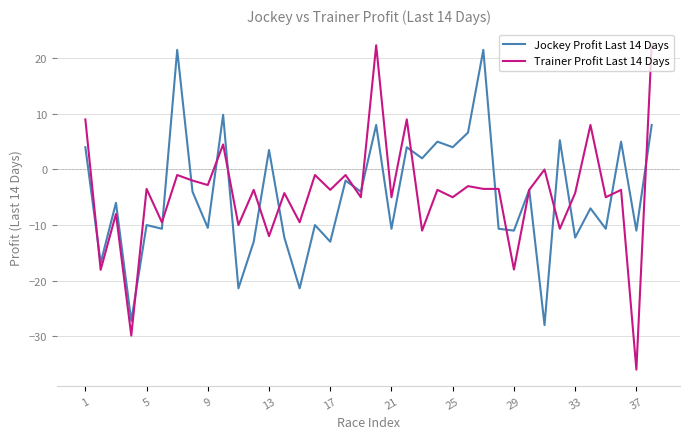

What is the difference between the maximum and minimum values in the Jockey Profit Last 14 Days series?

49.5